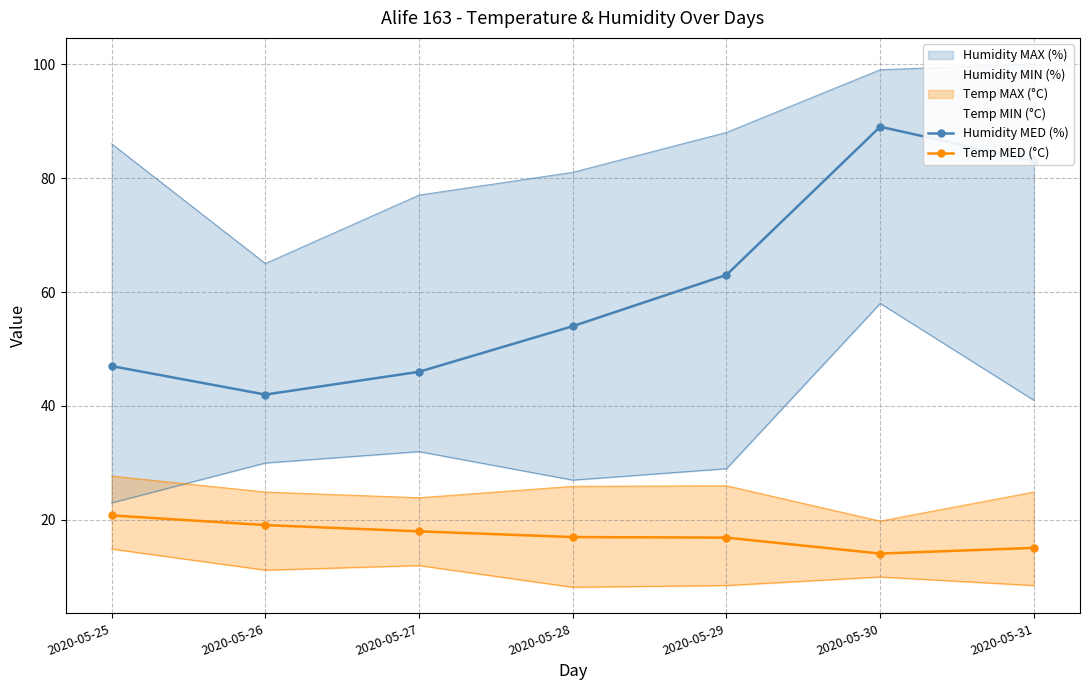

List the labels in order of Humidity MED (%) value, smallest first.

2020-05-26, 2020-05-27, 2020-05-25, 2020-05-28, 2020-05-29, 2020-05-31, 2020-05-30